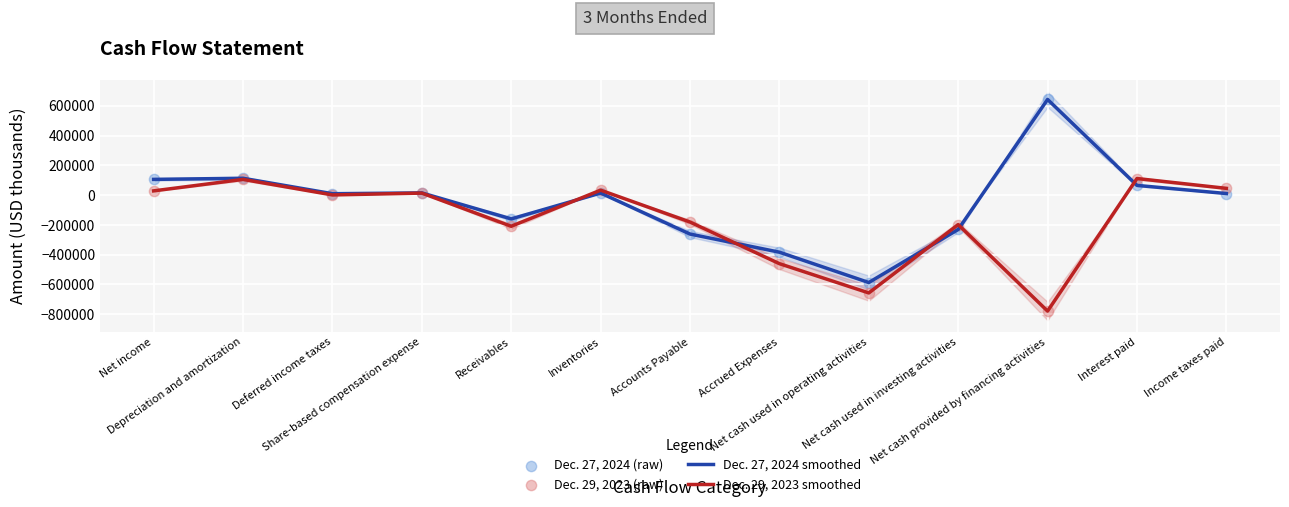

At how many categories does at least one series exceed -452547?

12